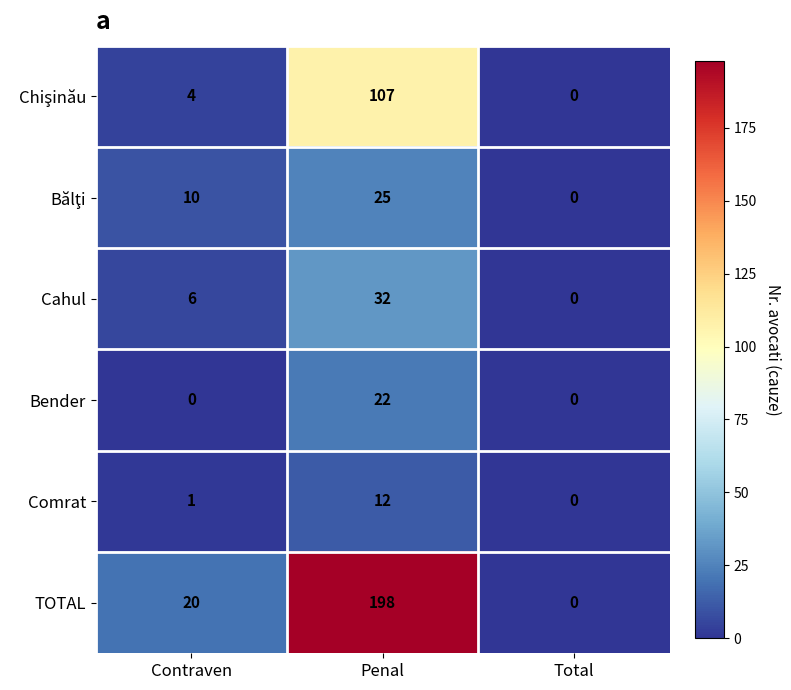

Where is TOTAL nearest to the value 99?

Contraven